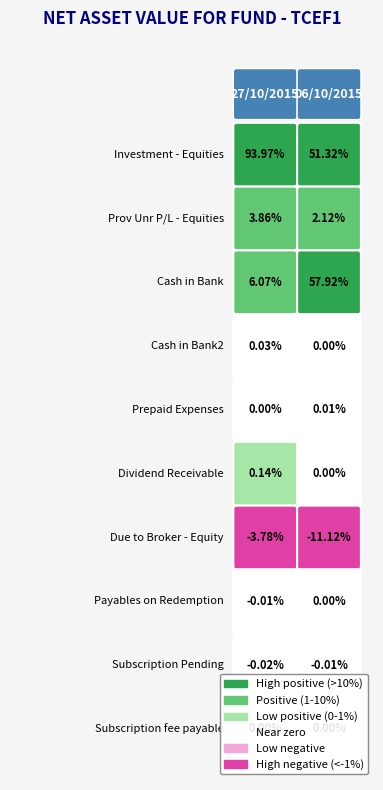

The value of Investment - Equities at 06/10/2015 is 51.3. True or false?

True